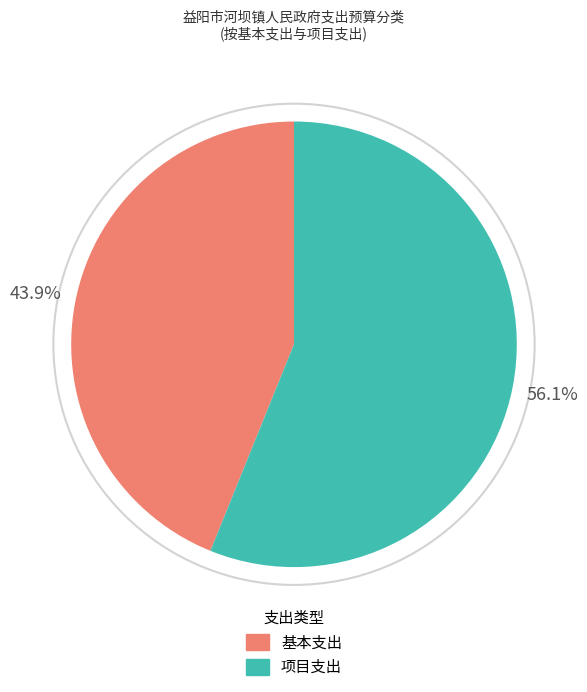

Is there any slice that represents more than half of the pie?

Yes